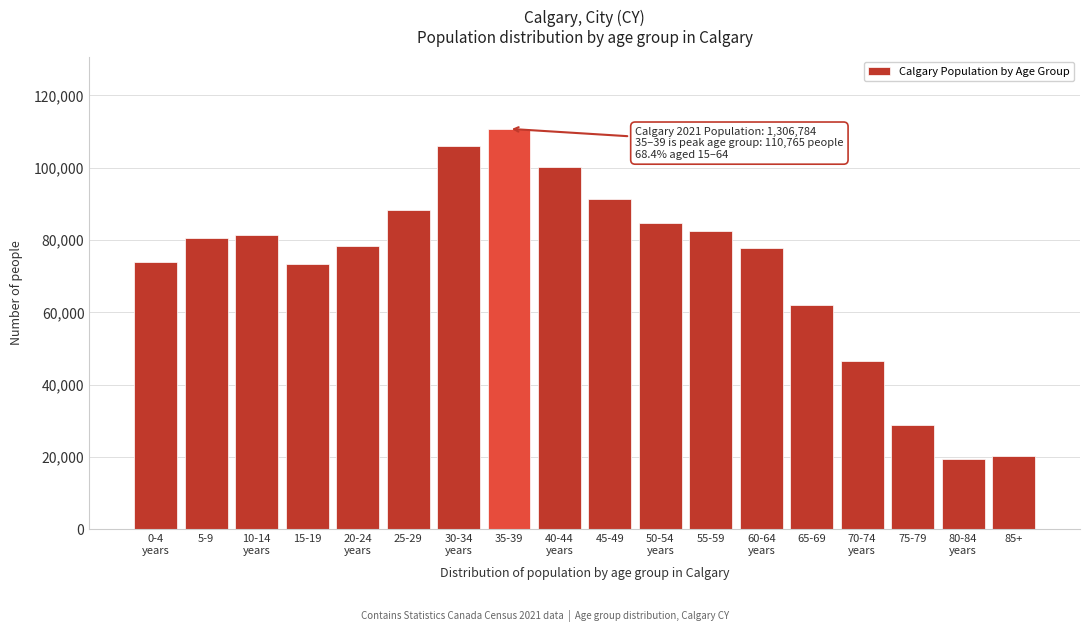

What is the change in value from 75-79 to 85+?

-8545